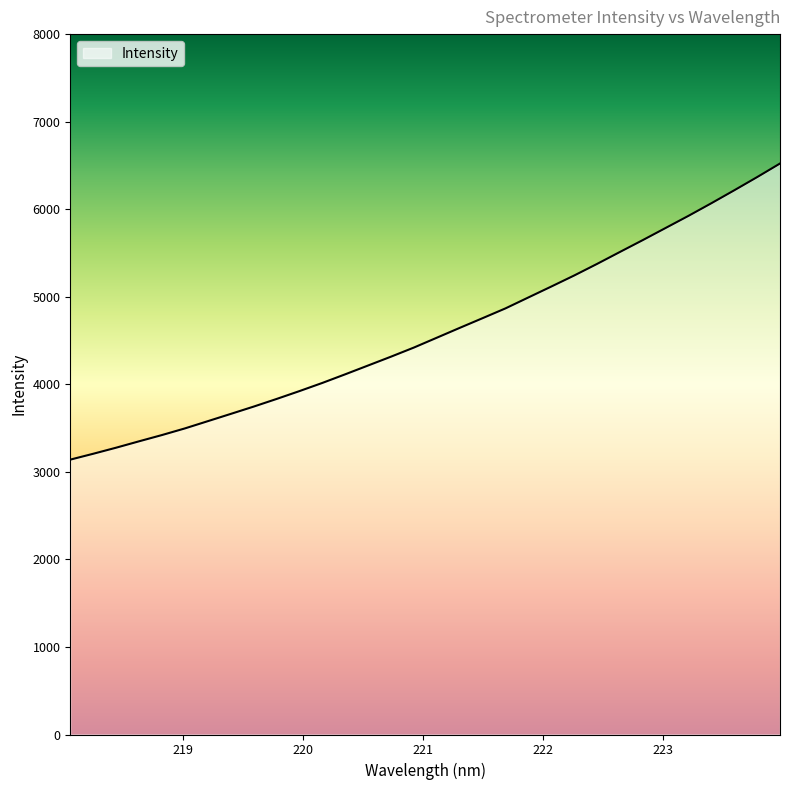

What is the greatest value displayed?

6521.9